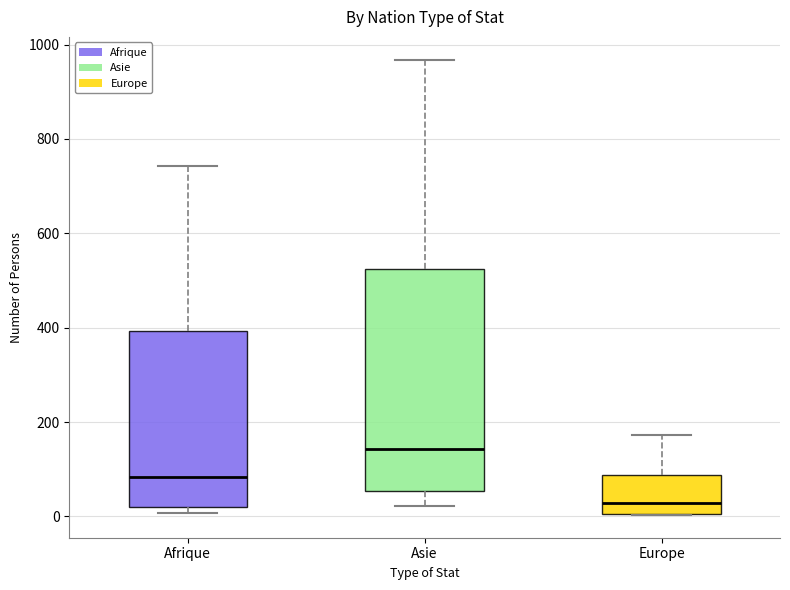

Which box's median line is the highest?

Asie